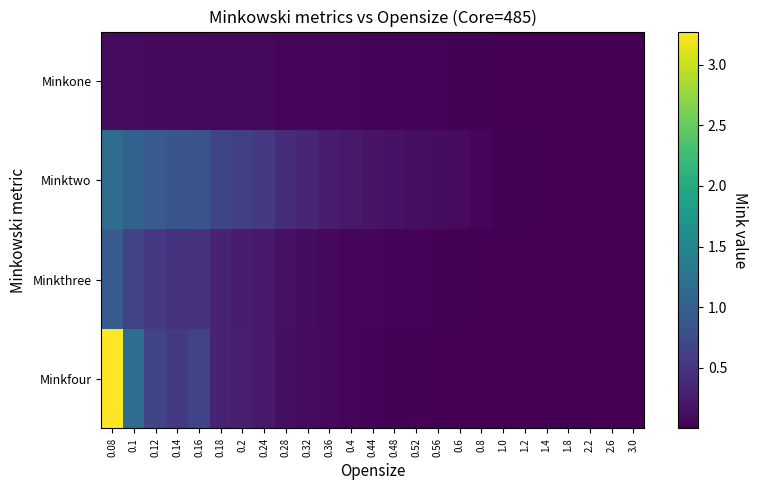

Reading left to right, transcribe all the data shown in this chart.

Minkone: 0.08=0.1	0.1=0.1	0.12=0.1	0.14=0.1	0.16=0.1	0.18=0.1	0.2=0.1	0.24=0.1	0.28=0.1	0.32=0.1	0.36=0.0	0.4=0.0	0.44=0.0	0.48=0.0	0.52=0.0	0.56=0.0	0.6=0.0	0.8=0.0	1.0=0.0	1.2=0.0	1.4=0.0	1.8=0.0	2.2=0.0	2.6=0.0	3.0=0.0
Minktwo: 0.08=1.2	0.1=1.0	0.12=0.9	0.14=0.9	0.16=0.8	0.18=0.7	0.2=0.6	0.24=0.5	0.28=0.4	0.32=0.3	0.36=0.3	0.4=0.2	0.44=0.2	0.48=0.2	0.52=0.1	0.56=0.1	0.6=0.1	0.8=0.0	1.0=0.0	1.2=0.0	1.4=0.0	1.8=0.0	2.2=0.0	2.6=0.0	3.0=0.0
Minkthree: 0.08=0.9	0.1=0.7	0.12=0.5	0.14=0.5	0.16=0.5	0.18=0.3	0.2=0.3	0.24=0.2	0.28=0.1	0.32=0.1	0.36=0.1	0.4=0.1	0.44=0.0	0.48=0.0	0.52=0.0	0.56=0.0	0.6=0.0	0.8=0.0	1.0=0.0	1.2=0.0	1.4=0.0	1.8=0.0	2.2=0.0	2.6=0.0	3.0=0.0
Minkfour: 0.08=3.3	0.1=1.2	0.12=0.7	0.14=0.6	0.16=0.7	0.18=0.3	0.2=0.3	0.24=0.2	0.28=0.1	0.32=0.1	0.36=0.1	0.4=0.0	0.44=0.0	0.48=0.0	0.52=0.0	0.56=0.0	0.6=0.0	0.8=0.0	1.0=0.0	1.2=0.0	1.4=0.0	1.8=0.0	2.2=0.0	2.6=0.0	3.0=0.0